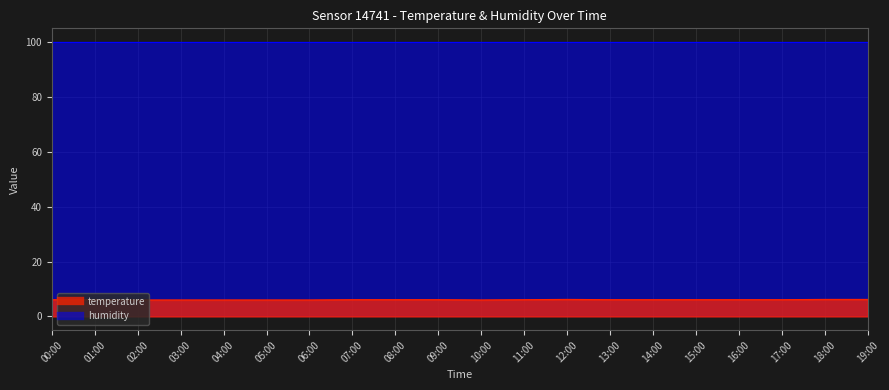

Where is the first local maximum?

12:00